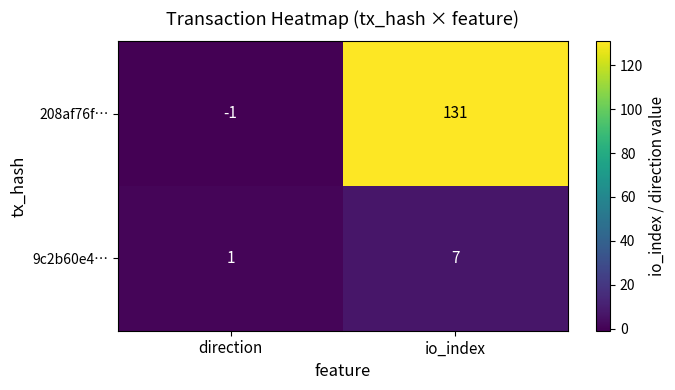

At which label is 208af76f… closest to 65?

direction